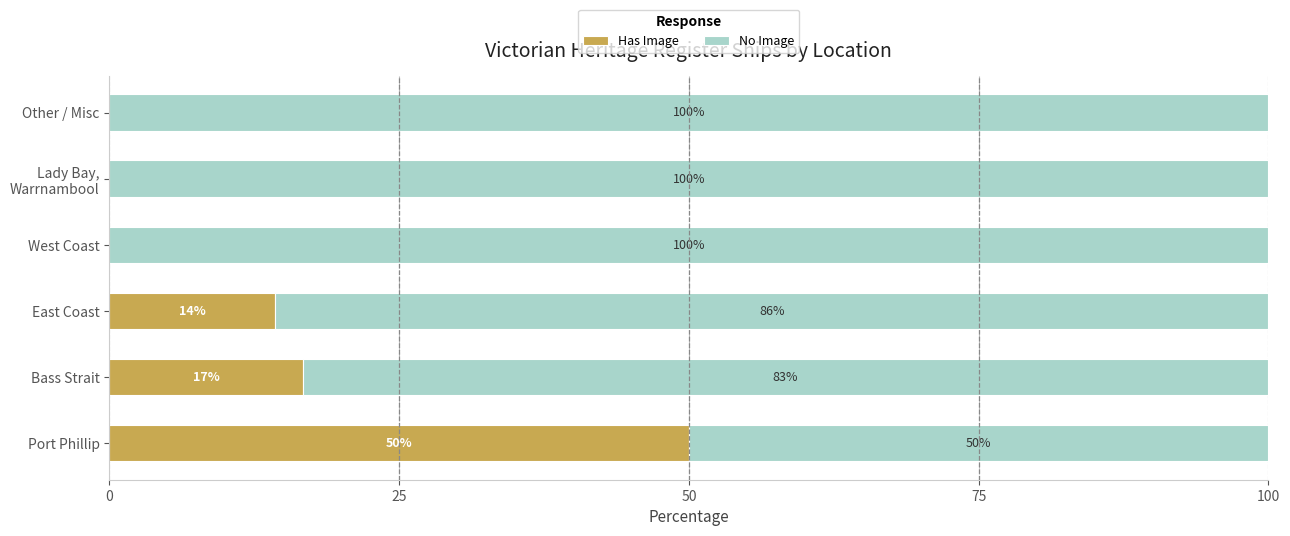

Is it true that Has Image equals -28.2 at Other / Misc?

False